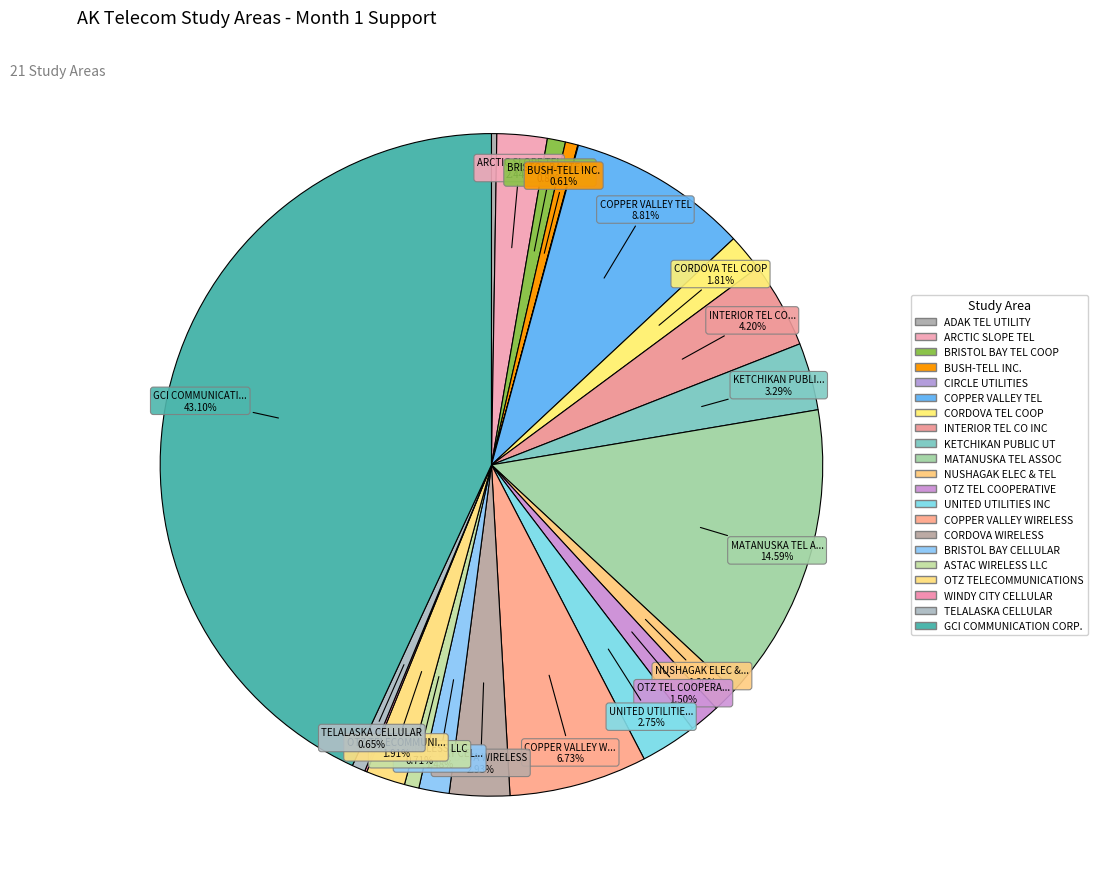

Is it true that ARCTIC SLOPE TEL is 7% of the pie?

False